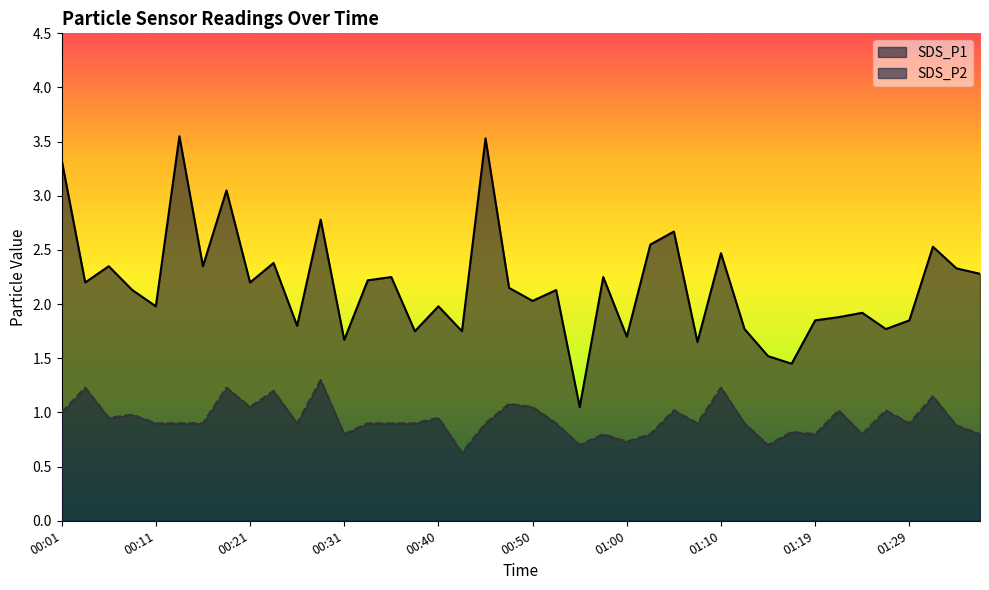

Reading right to left, extract all data points from this chart.

SDS_P1: 01:36=2.3	01:34=2.3	01:31=2.5	01:29=1.9	01:26=1.8	01:24=1.9	01:22=1.9	01:19=1.9	01:17=1.4	01:14=1.5	01:12=1.8	01:10=2.5	01:07=1.6	01:05=2.7	01:02=2.5	01:00=1.7	00:57=2.2	00:55=1.1	00:52=2.1	00:50=2.0	00:48=2.1	00:45=3.5	00:43=1.8	00:40=2.0	00:38=1.8	00:35=2.2	00:33=2.2	00:31=1.7	00:28=2.8	00:26=1.8	00:23=2.4	00:21=2.2	00:18=3.0	00:16=2.4	00:14=3.5	00:11=2.0	00:09=2.1	00:06=2.4	00:04=2.2	00:01=3.3
SDS_P2: 01:36=0.8	01:34=0.9	01:31=1.1	01:29=0.9	01:26=1.0	01:24=0.8	01:22=1.0	01:19=0.8	01:17=0.8	01:14=0.7	01:12=0.9	01:10=1.2	01:07=0.9	01:05=1.0	01:02=0.8	01:00=0.7	00:57=0.8	00:55=0.7	00:52=0.9	00:50=1.1	00:48=1.1	00:45=0.9	00:43=0.6	00:40=0.9	00:38=0.9	00:35=0.9	00:33=0.9	00:31=0.8	00:28=1.3	00:26=0.9	00:23=1.2	00:21=1.1	00:18=1.2	00:16=0.9	00:14=0.9	00:11=0.9	00:09=1.0	00:06=0.9	00:04=1.2	00:01=1.0